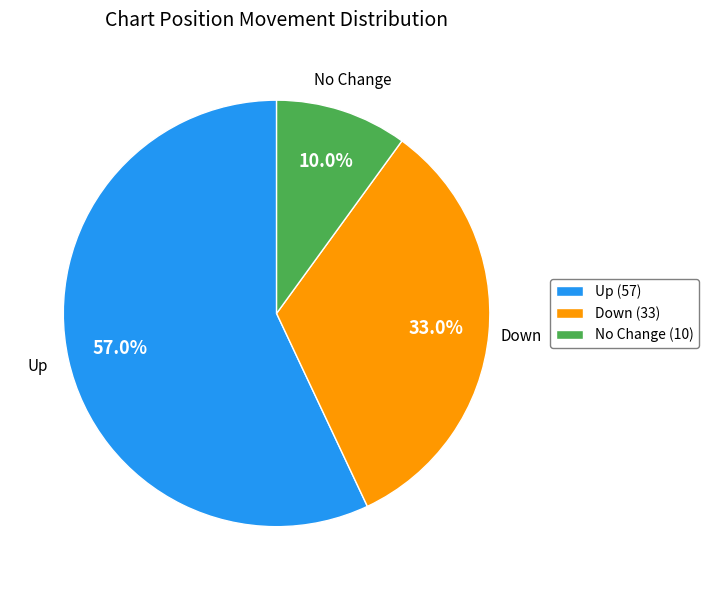

Between Up (57) and Down (33), which is larger?

Up (57)